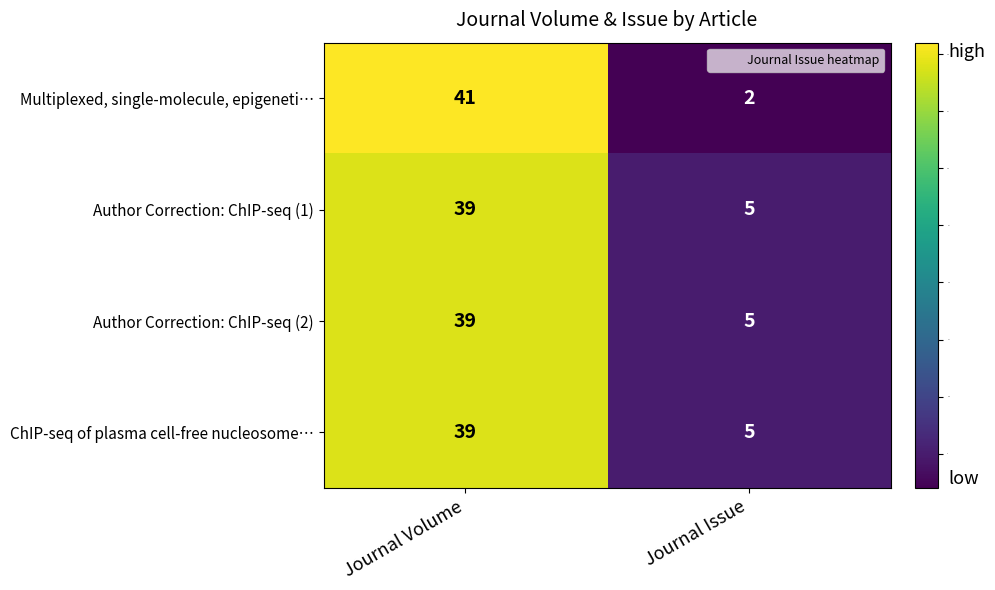

Between Journal Volume and Journal Issue, which series saw the biggest shift?

Multiplexed, single-molecule, epigeneti…